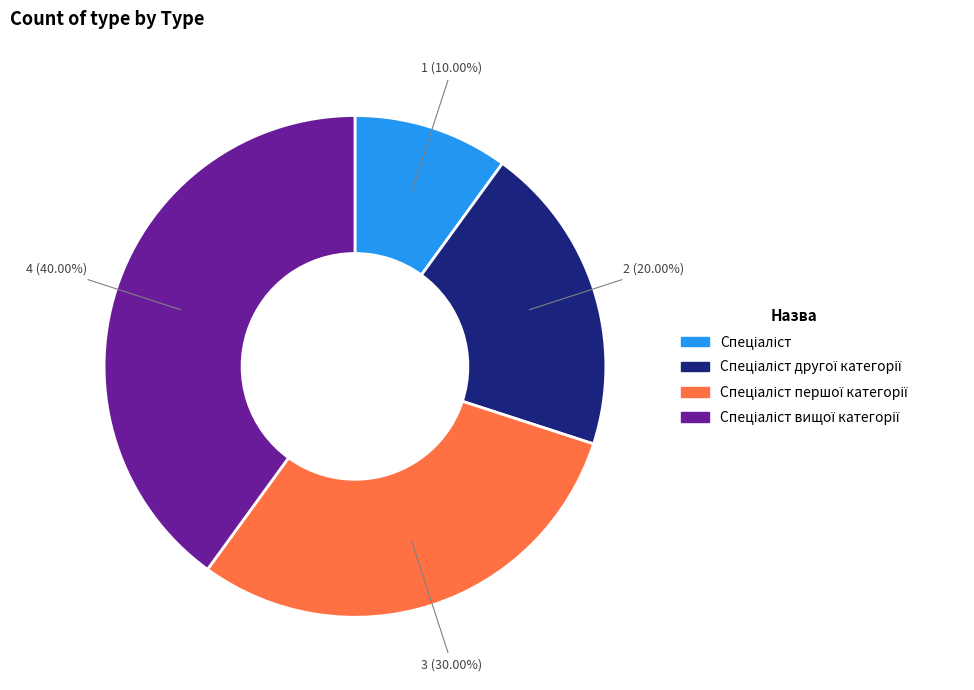

How many segments does this pie chart have?

4